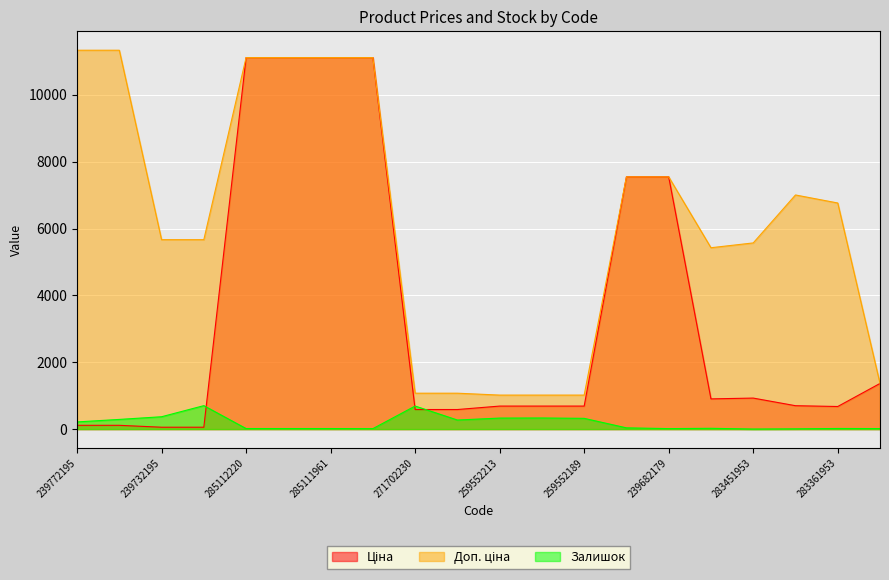

Reading right to left, transcribe all the data shown in this chart.

Ціна: 1366.3	676.4	700.4	928.3	904.3	7545.9	7545.9	689.1	689.1	689.1	586.0	586.0	11113.6	11113.6	11113.6	11113.6	56.7	56.7	113.3	113.3
Доп. ціна: 1366.0	6764.4	7004.3	5569.9	5425.9	7545.9	7545.9	1017.8	1017.8	1017.8	1074.5	1074.5	11113.6	11113.6	11113.6	11113.6	5667.0	5667.0	11334.0	11334.0
Залишок: 16.0	19.0	8.0	2.0	24.0	15.0	38.0	322.0	333.0	330.0	272.0	690.0	14.0	17.0	17.0	17.0	702.0	370.0	290.0	215.0